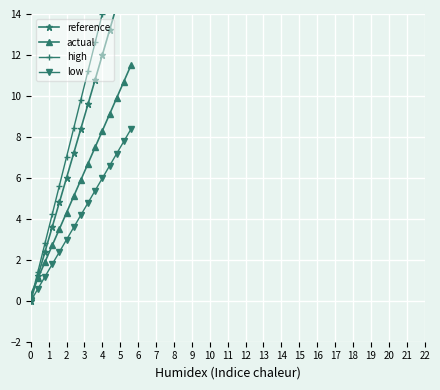

True or false: low has more than 0 points higher than both neighbors.

False